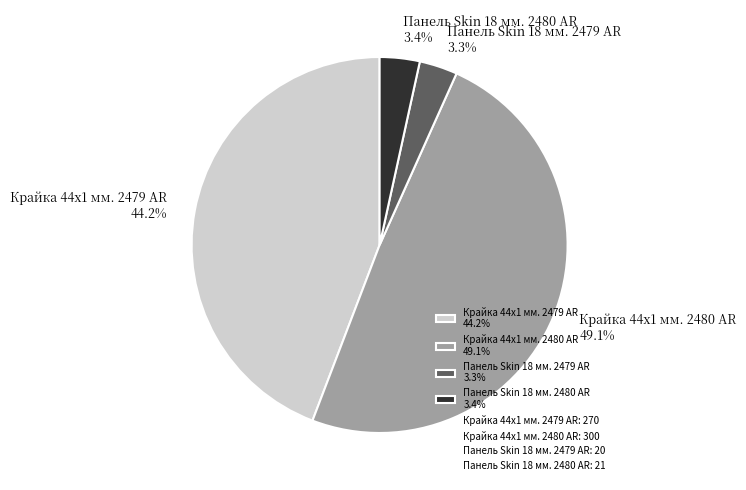

To the nearest percent, what percentage of the pie is Панель Skin 18 мм. 2479 AR?

3%